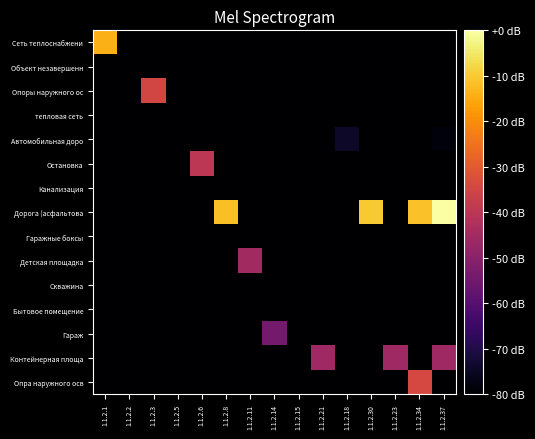

Which category has the lowest value across all series?

1.1.2.2